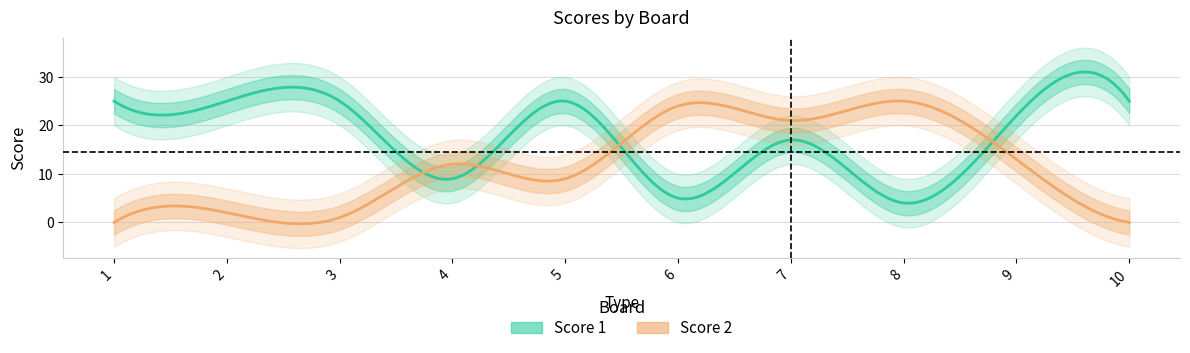

What is the difference between the maximum and minimum values in the Score 1 series?

21